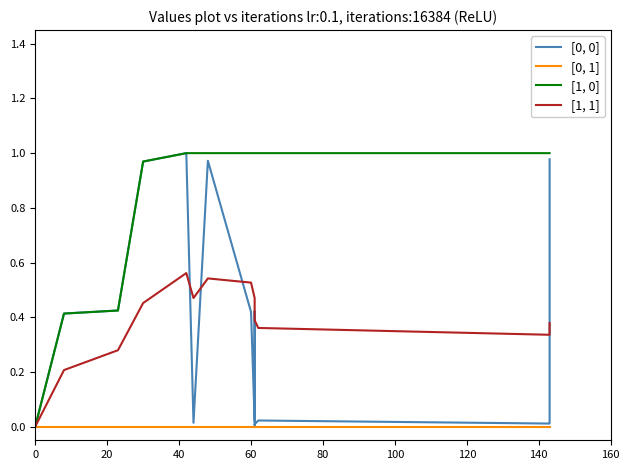

What is the difference between the second highest and minimum values in the [1, 1] series?

0.5